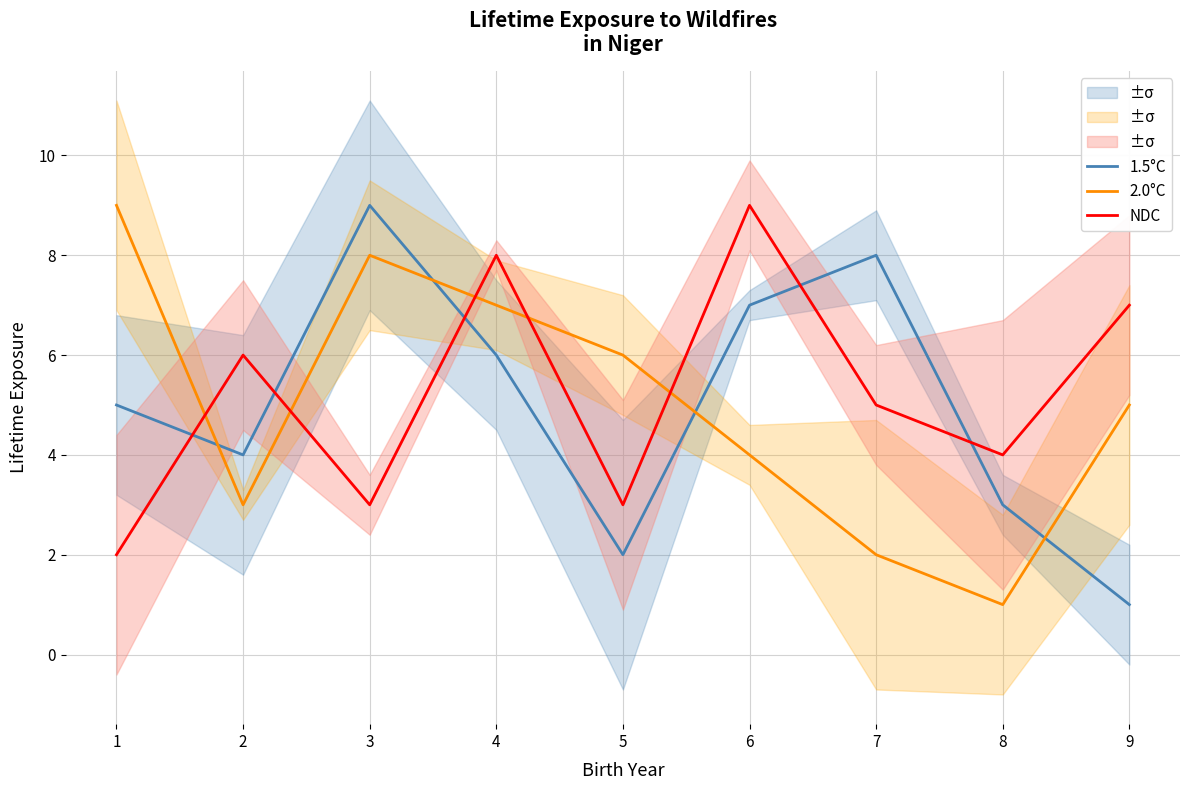

How many lines are shown in the chart?

3